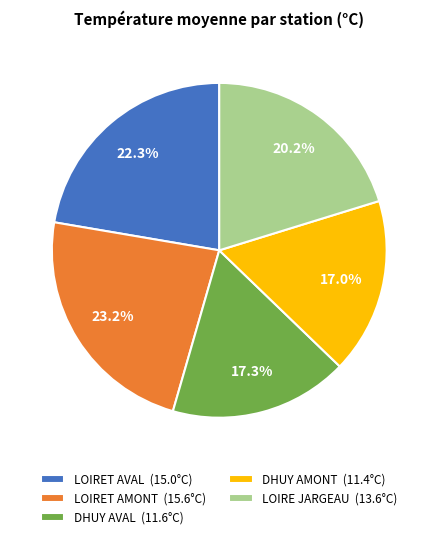

Is there a majority slice in this chart?

No